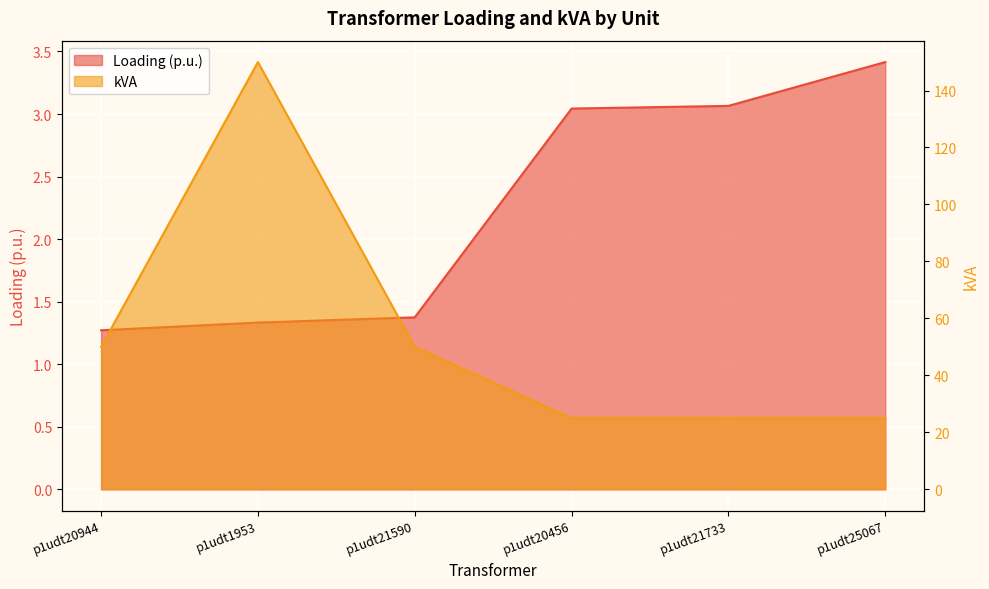

How many data points in Loading (p.u.) are less than 3?

3